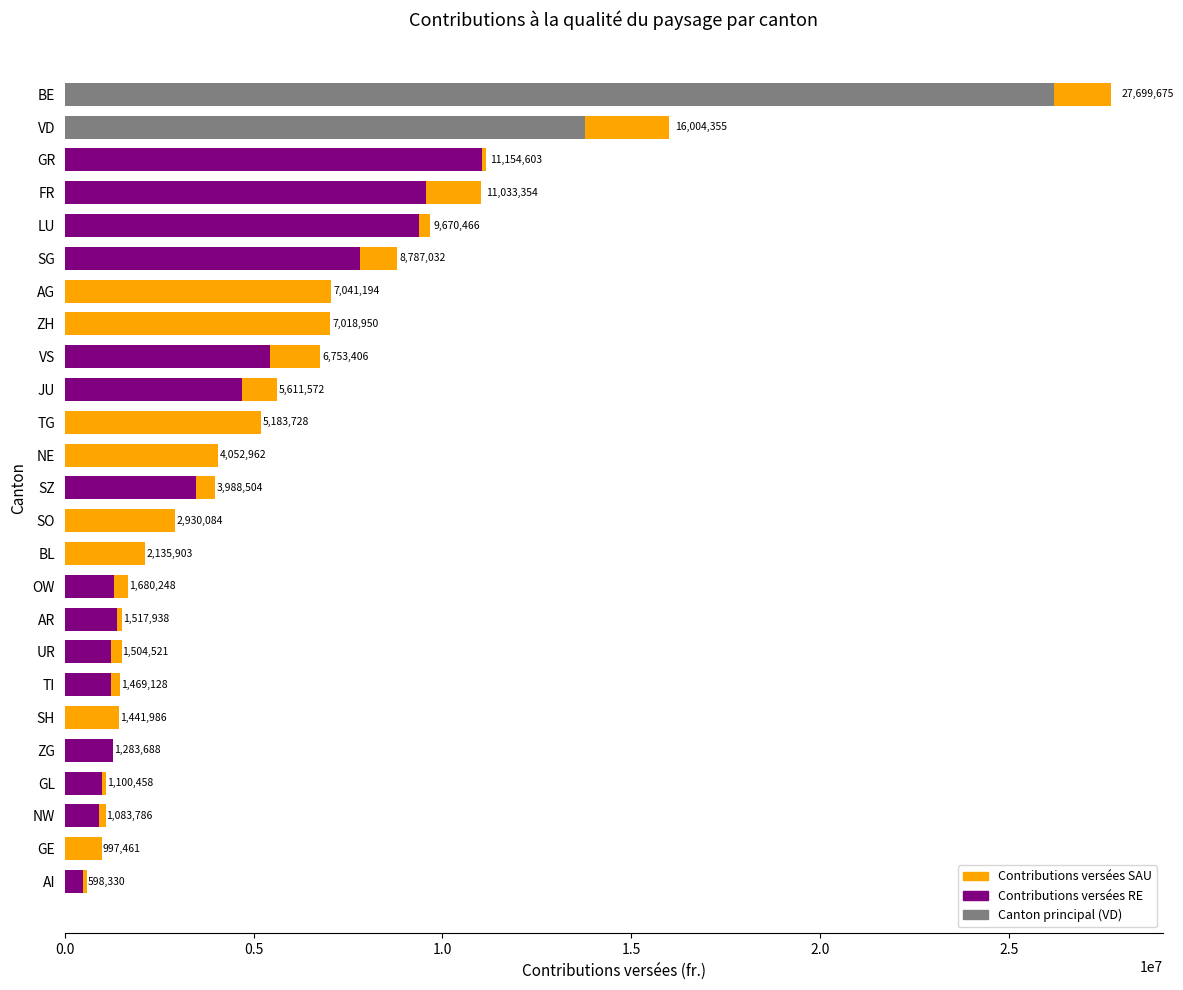

Reading left to right, transcribe all the data shown in this chart.

Contributions versées SAU: 480936	997461	906878	973035	1280203	1441986	1225352	1219110	1373507	1310843	2135903	2930084	3472657	4052962	5183728	4693662	5443481	7018950	7041194	7831140	9375784	9561056	11055572	13779841	26201036
Contributions versées RE: 117394	0	176909	127423	3485	0	243776	285410	144431	369405	0	0	515847	0	0	917910	1309925	0	0	955891	294683	1472298	99032	2224514	1498638